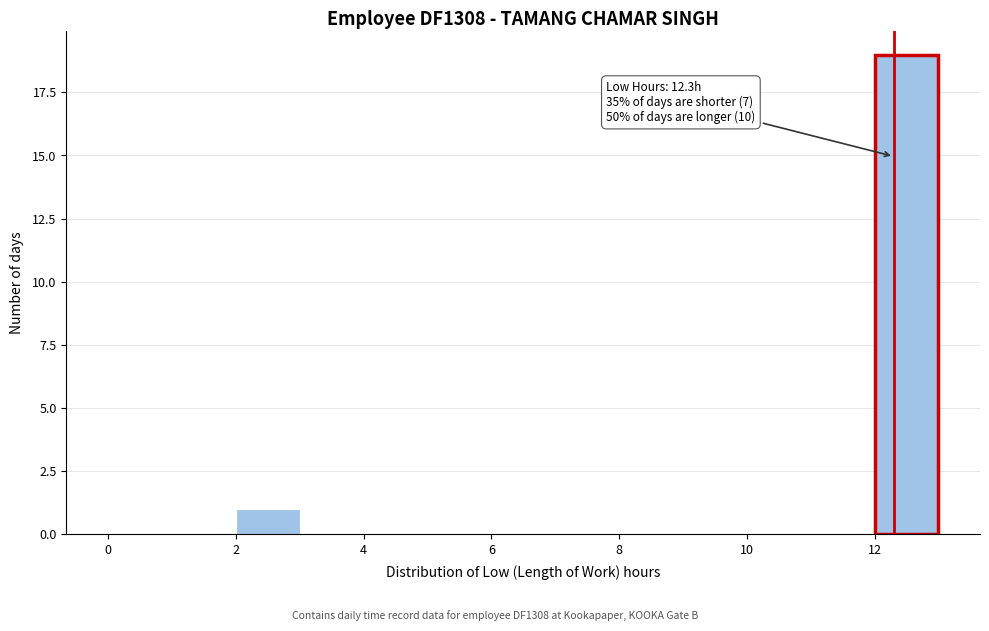

Which range on the x-axis has the tallest bar?

12 to 13